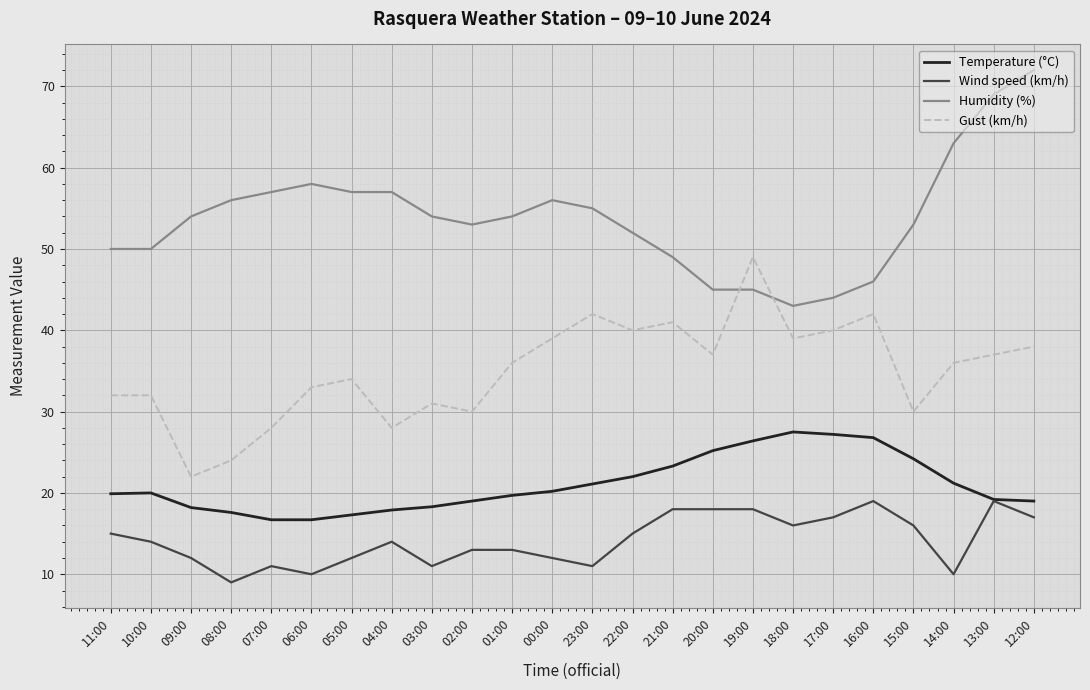

Is the value of Temperature (°C) at 12:00 greater than the value of Wind speed (km/h) at 22:00?

Yes